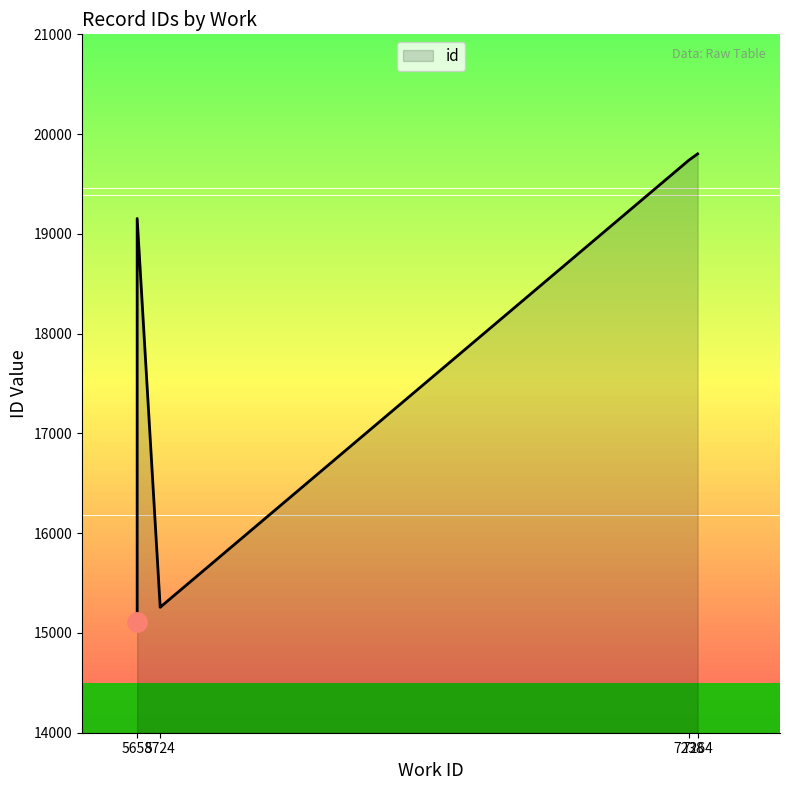

What is the sum of the values at 4 and 7?

35059